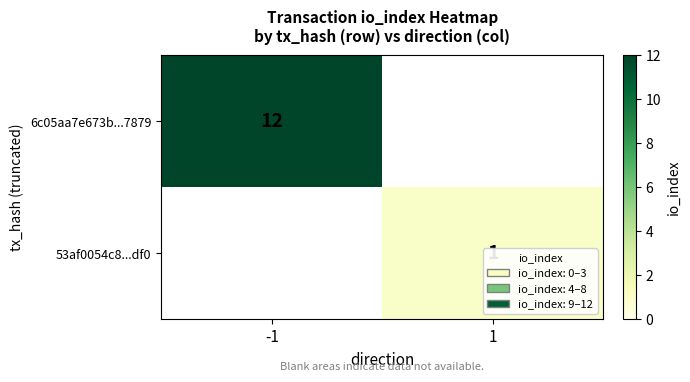

The value of 6c05aa7e673b...7879 at -1 is 7. True or false?

False